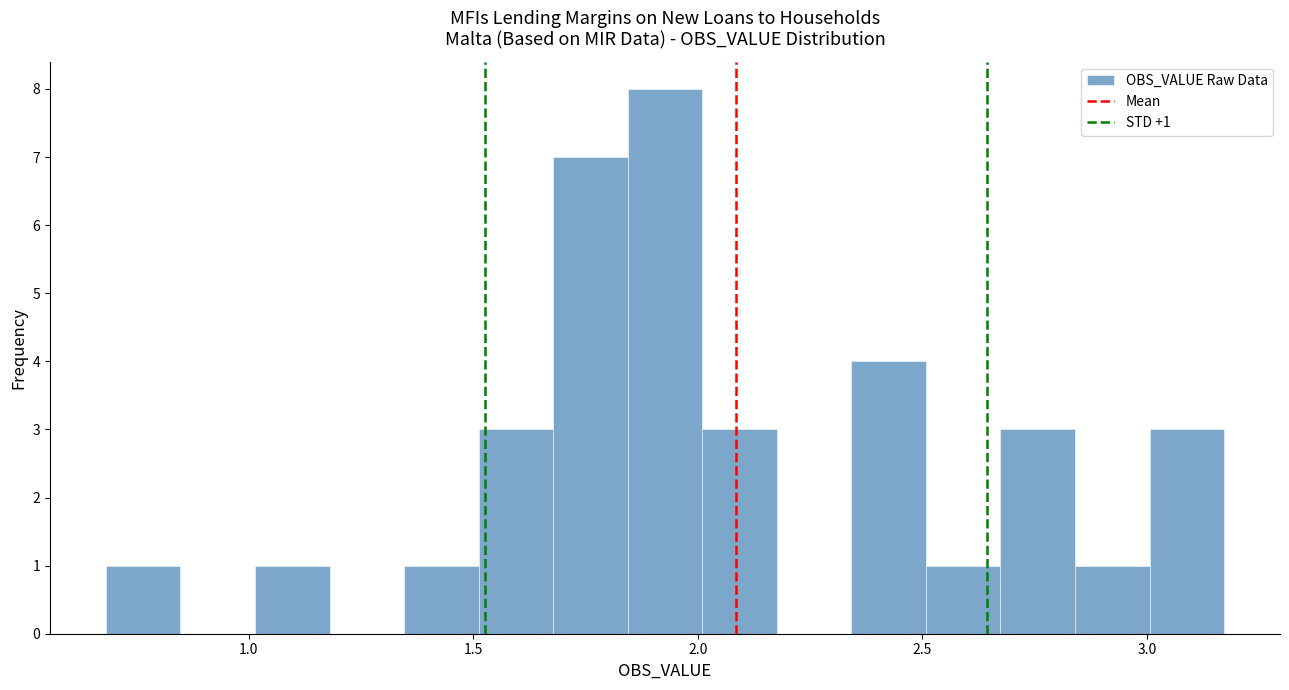

Read against the x-axis, roughly where is the centre of the tallest bar?

1.95